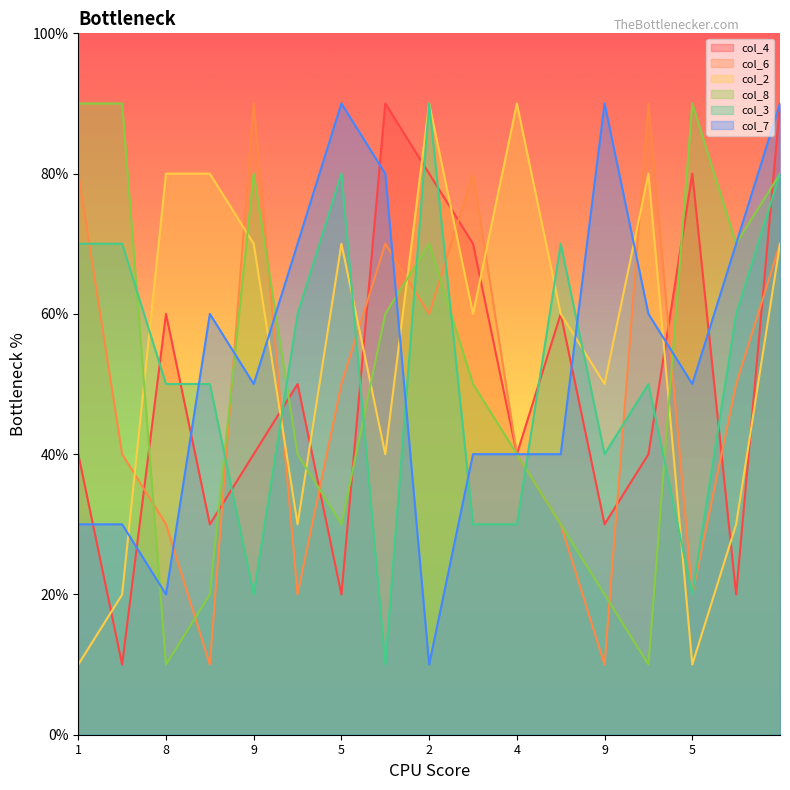

How many lines are shown in the chart?

6